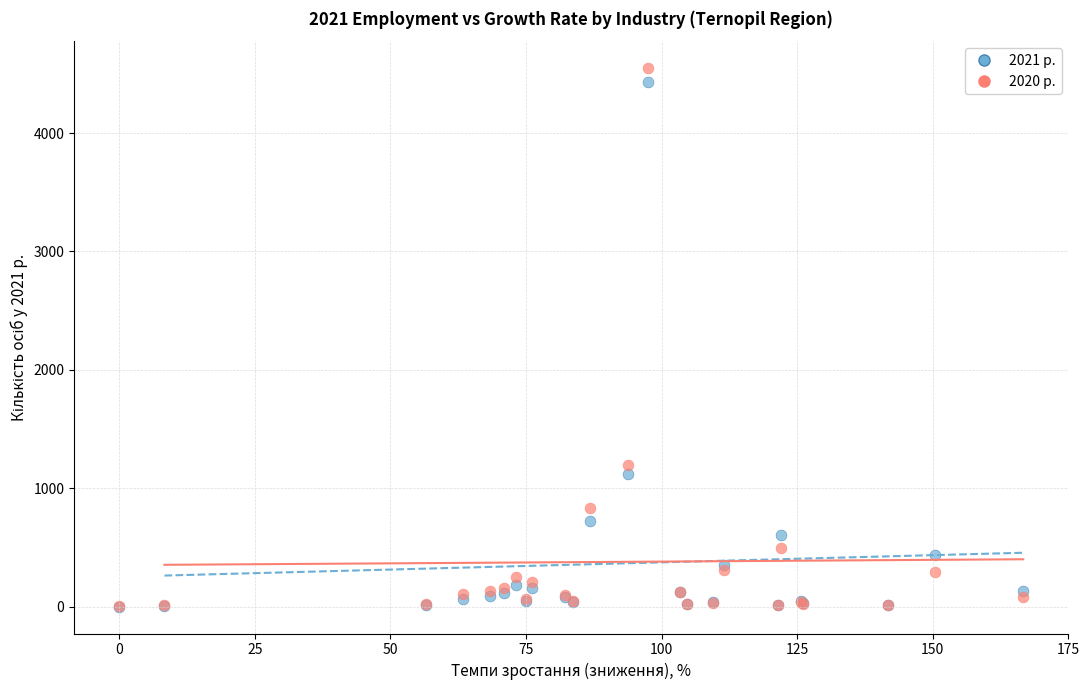

Which series has the largest Y range (max minus min)?

2020 р.